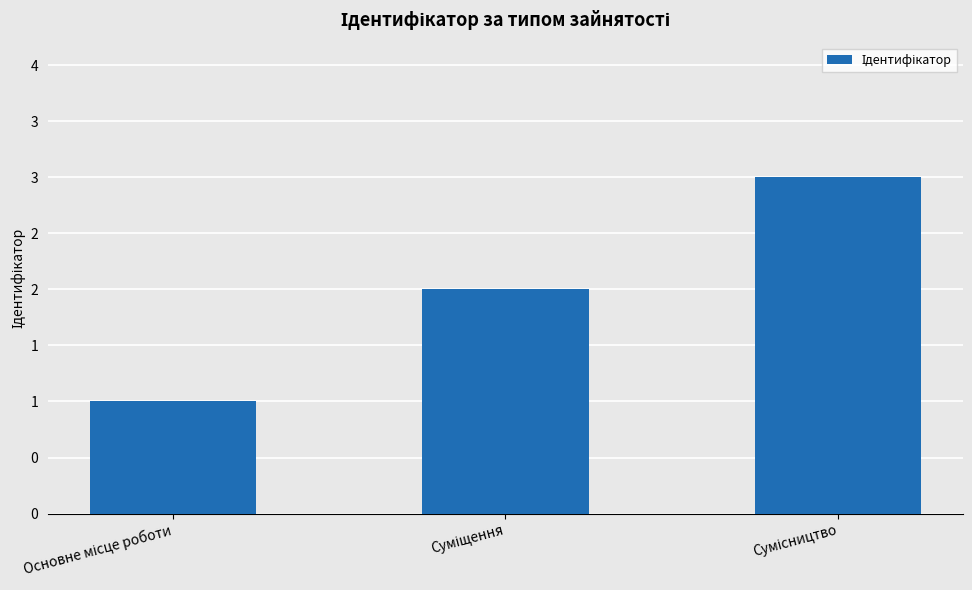

Does the chart contain stacked bars?

No